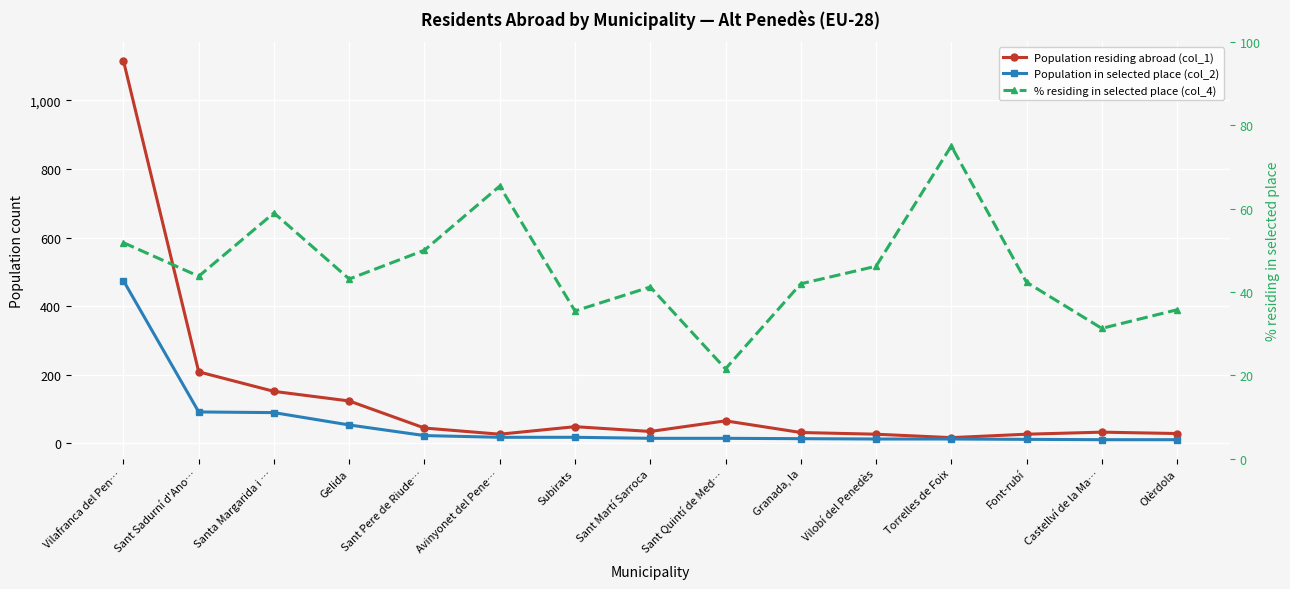

True or false: Population in selected place (col_2) has a value of 14.0 at Sant Martí Sarroca.

True